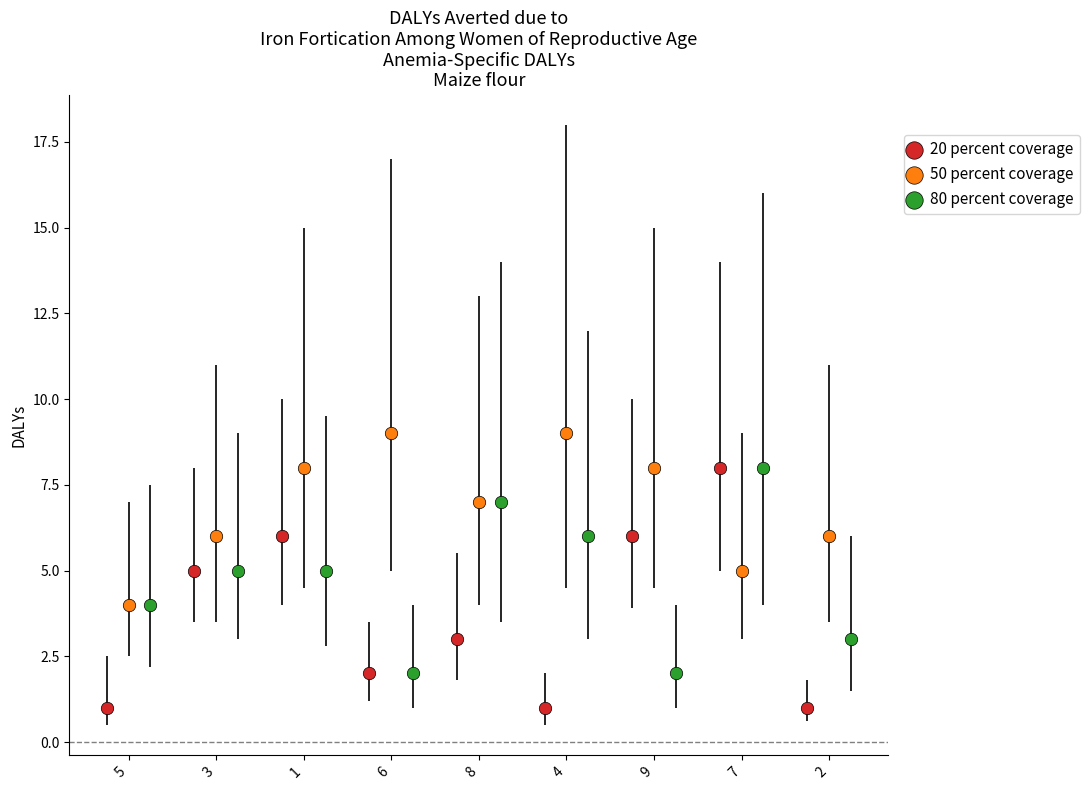

Which series reaches the maximum Y coordinate?

50 percent coverage